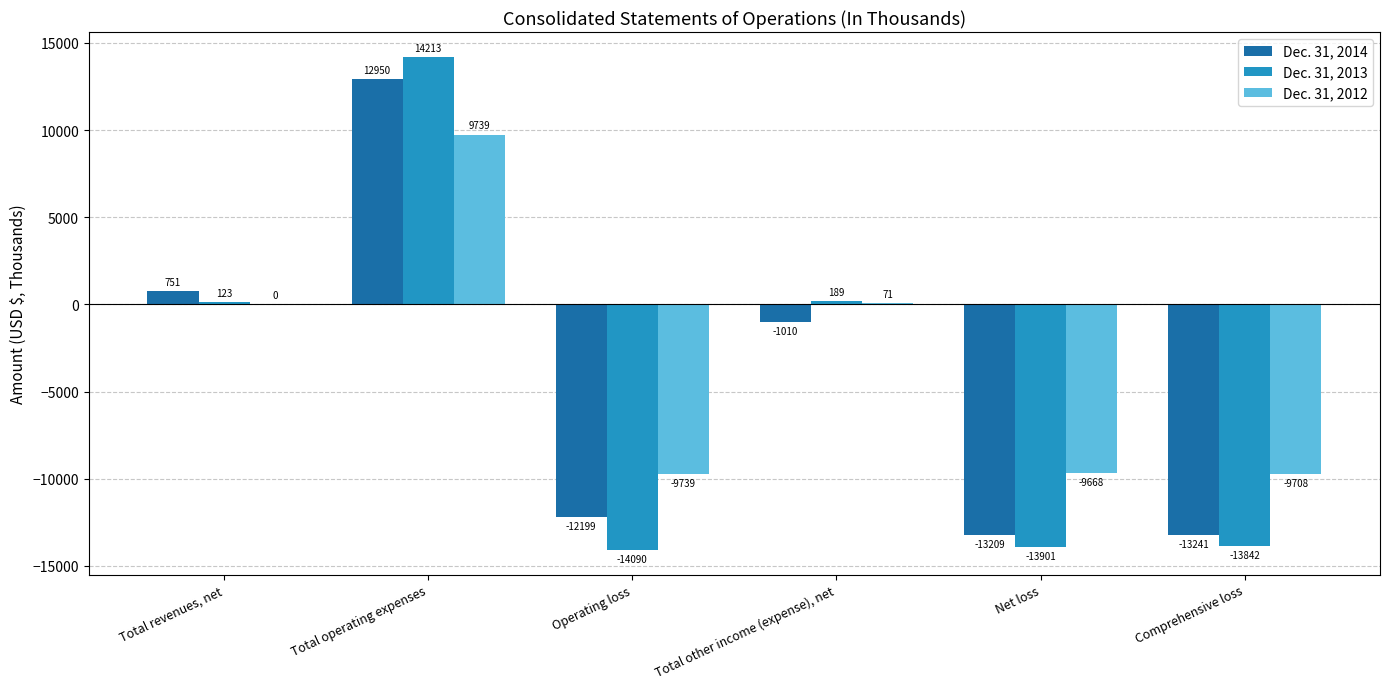

At which category does the chart reach its peak across all series?

Total operating expenses